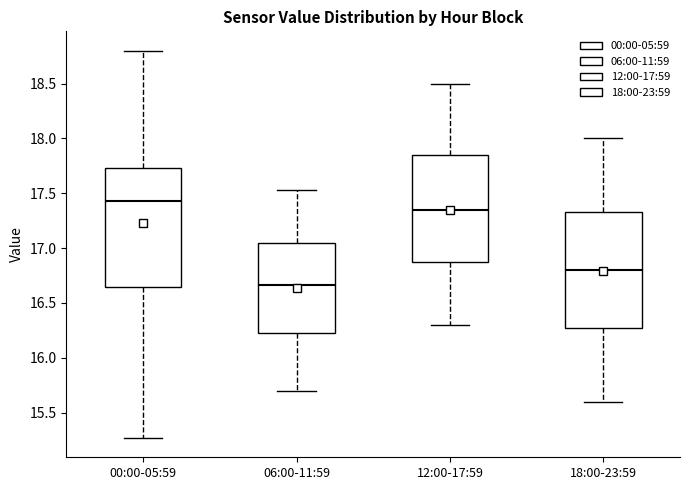

Reading left to right, read every box against the y-axis: the position of its median line, the range the box covers, and the ends of its whiskers. The values are not printed on the chart, so give them approximately, as read against the axis.

00:00-05:59: median 17.45, box 16.65 to 17.75, whiskers 15.25 to 18.80
06:00-11:59: median 16.65, box 16.20 to 17.05, whiskers 15.70 to 17.55
12:00-17:59: median 17.35, box 16.90 to 17.85, whiskers 16.30 to 18.50
18:00-23:59: median 16.80, box 16.30 to 17.35, whiskers 15.60 to 18.00